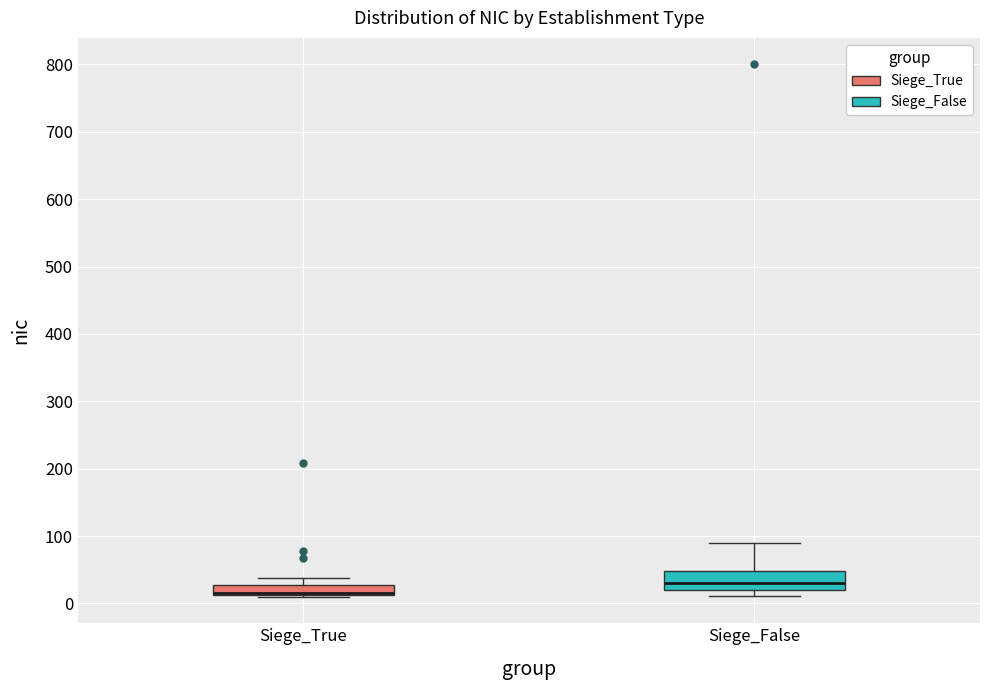

Where does the median line of the box for Siege_False sit on the y-axis? The values are not printed on the chart, so give them approximately, as read against the axis.

30